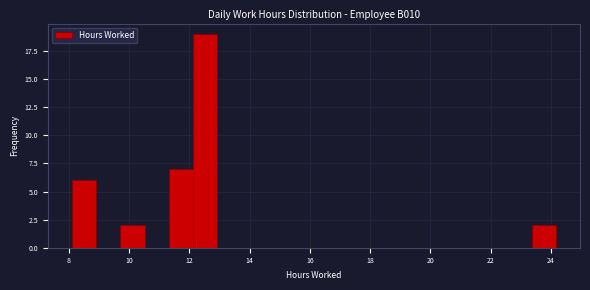

Reading left to right, list every bar in this chart as the range it spans on the x-axis followed by its height. Neither the bar edges nor the heights are printed on the chart, so give them approximately, as read against the axes.

8.2 to 9.0: 6
9.0 to 9.8: 0
9.8 to 10.6: 2
10.6 to 11.4: 0
11.4 to 12.2: 7
12.2 to 13.0: 19
13.0 to 13.8: 0
13.8 to 14.6: 0
14.6 to 15.4: 0
15.4 to 16.2: 0
16.2 to 17.0: 0
17.0 to 17.8: 0
17.8 to 18.6: 0
18.6 to 19.4: 0
19.4 to 20.2: 0
20.2 to 21.0: 0
21.0 to 21.8: 0
21.8 to 22.6: 0
22.6 to 23.4: 0
23.4 to 24.2: 2